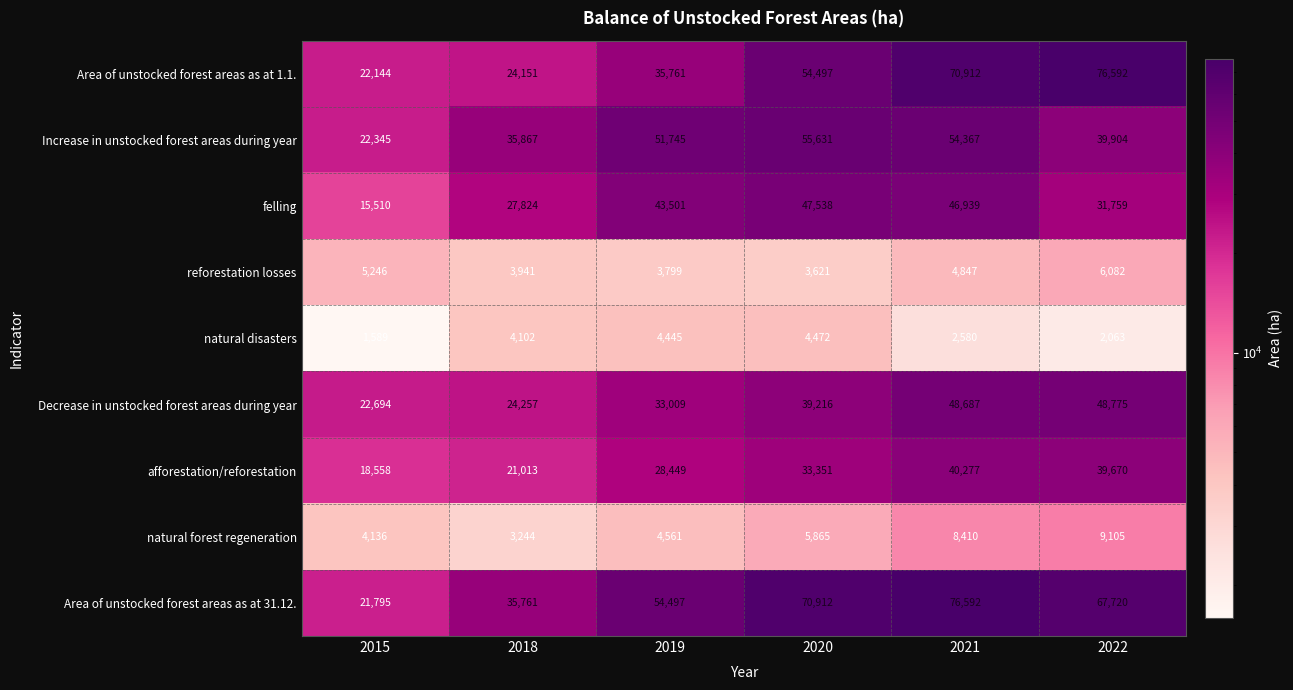

How many values in the Increase in unstocked forest areas during year series are below 51745?

3